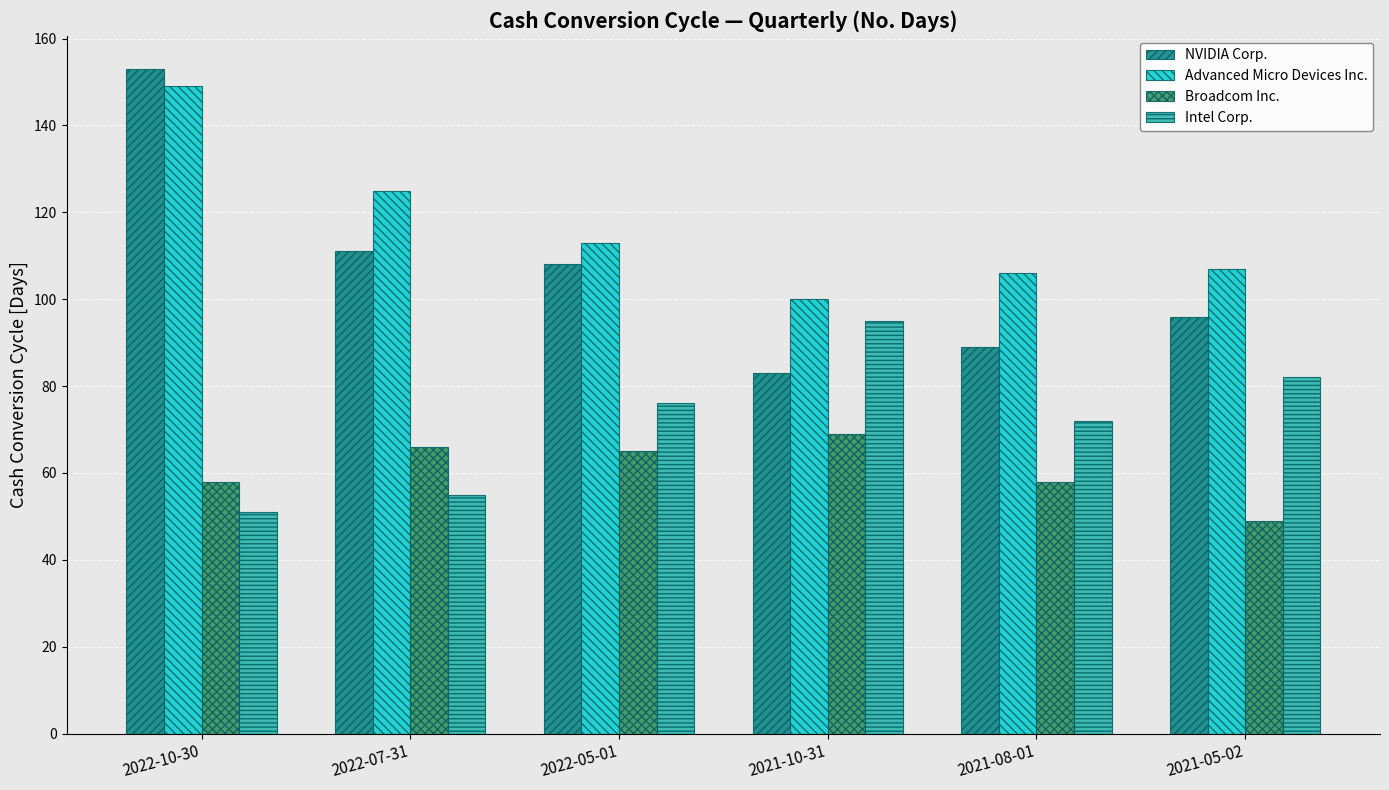

At how many categories does at least one series exceed 103?

5